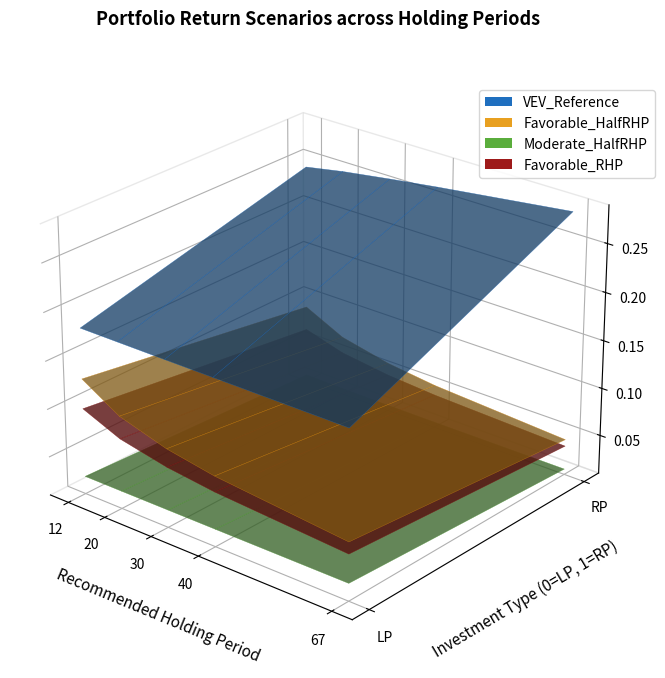

Reading left to right, extract all data points from this chart.

VEV_Reference: 0.2	0.2	0.2	0.3	0.2	0.3	0.2	0.3	0.2	0.3
Moderate_HalfRHP: 0.0	0.0	0.0	0.0	0.0	0.0	0.0	0.0	0.0	0.0
Favorable_HalfRHP: 0.1	0.1	0.1	0.1	0.1	0.1	0.1	0.1	0.1	0.0
Favorable_RHP: 0.1	0.1	0.1	0.1	0.1	0.0	0.1	0.0	0.1	0.0